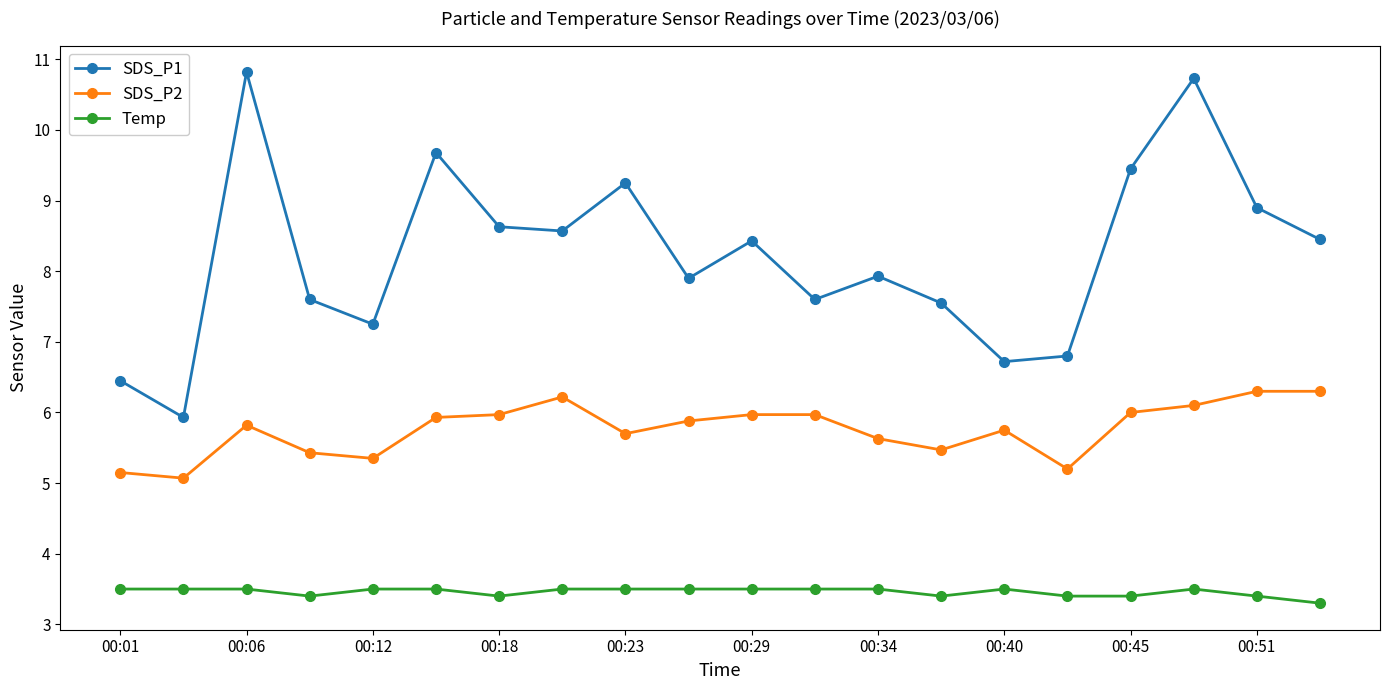

Which series has the largest range (max minus min)?

SDS_P1